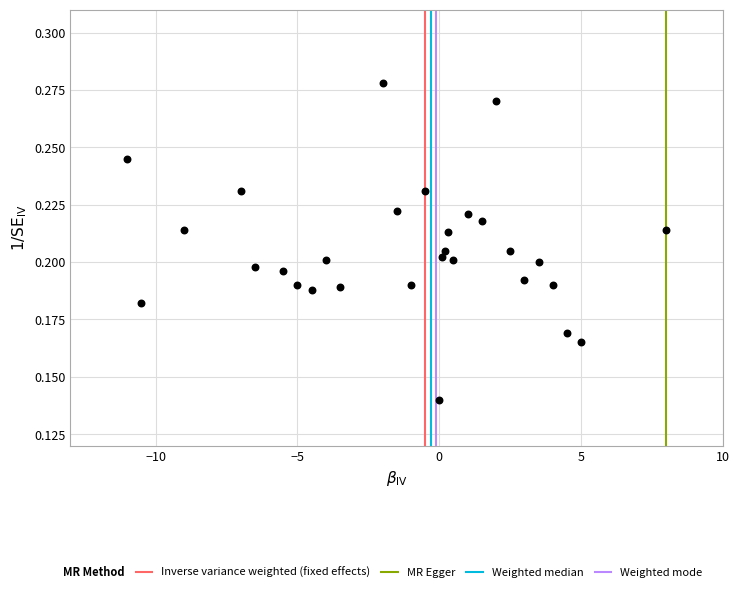

What is the range of X values (max minus min)?

19.0